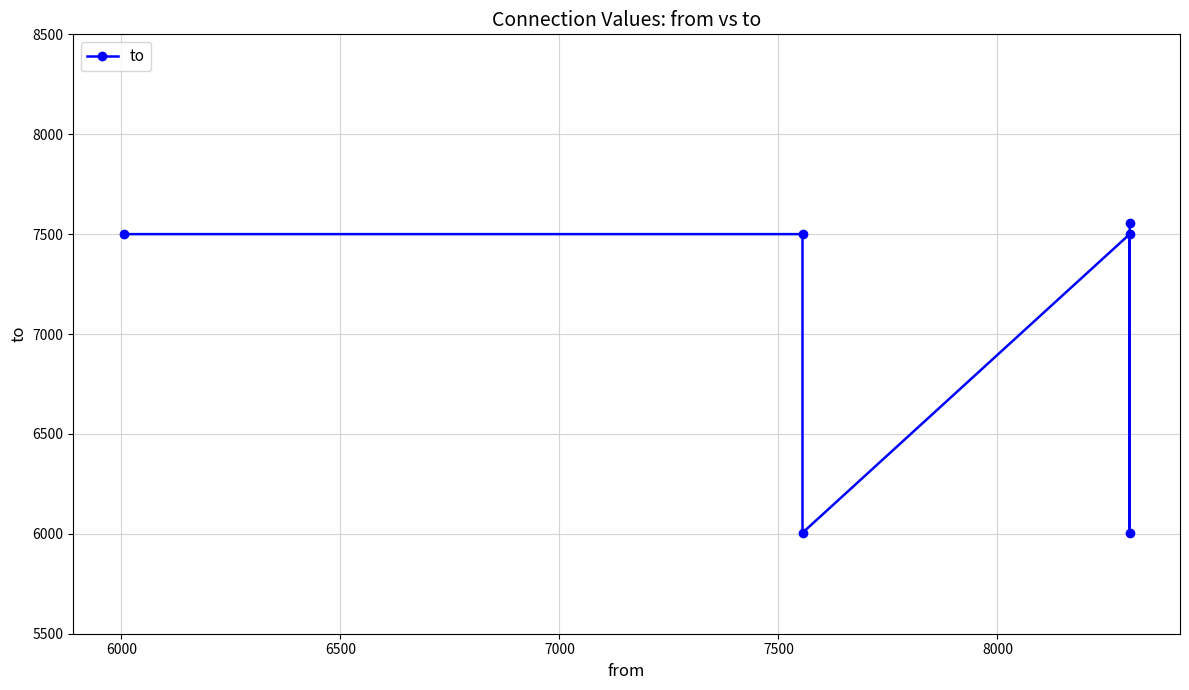

Reading left to right, what are all the values shown in this chart?

7500	7500	6005	7500	6005	7555